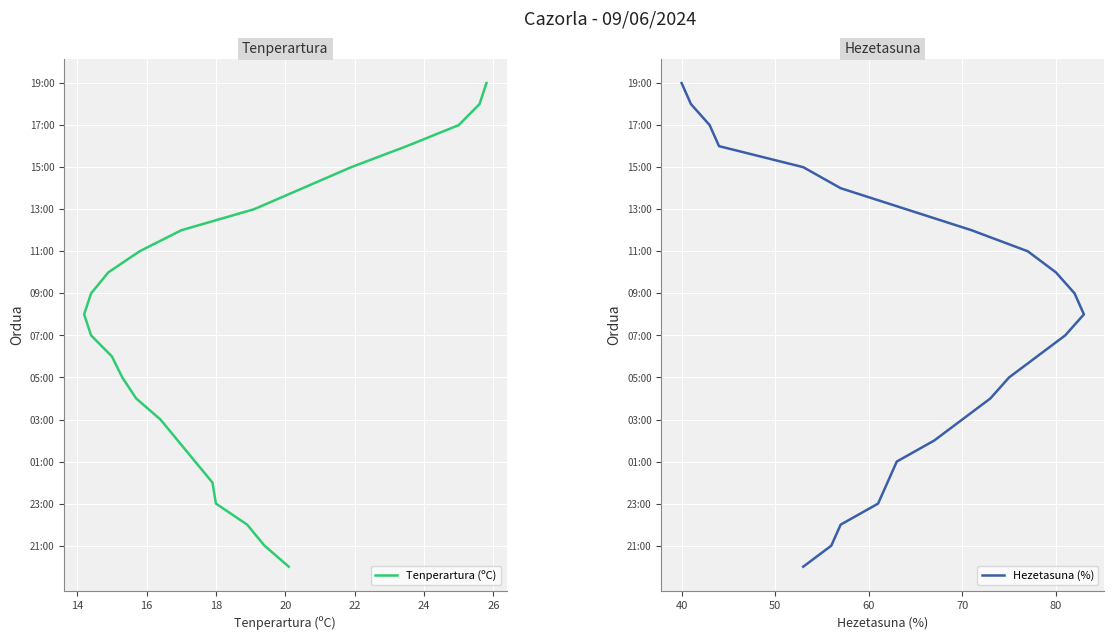

True or false: Hezetasuna (%) and Tenperartura (ºC) cross at least once.

False